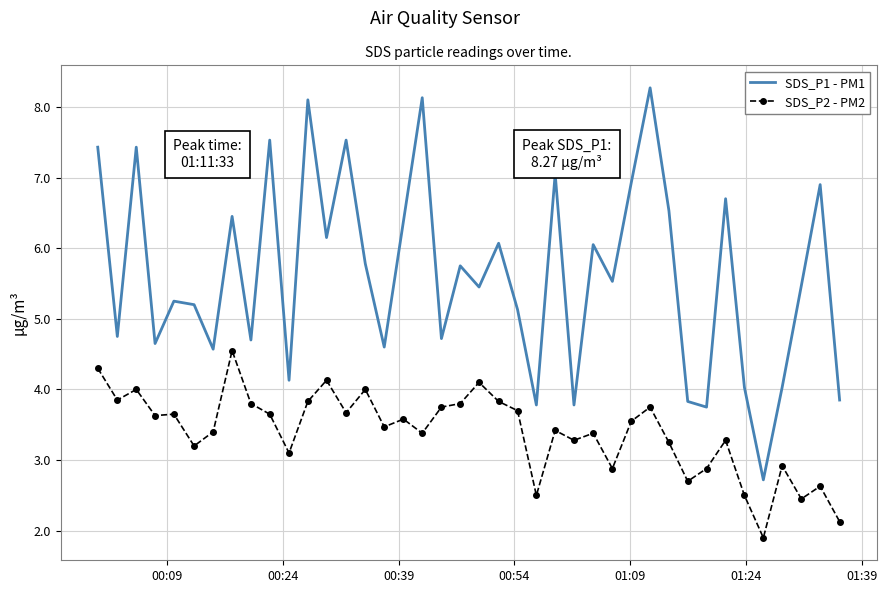

True or false: SDS_P2 - PM2 and SDS_P1 - PM1 intersect in this chart.

False